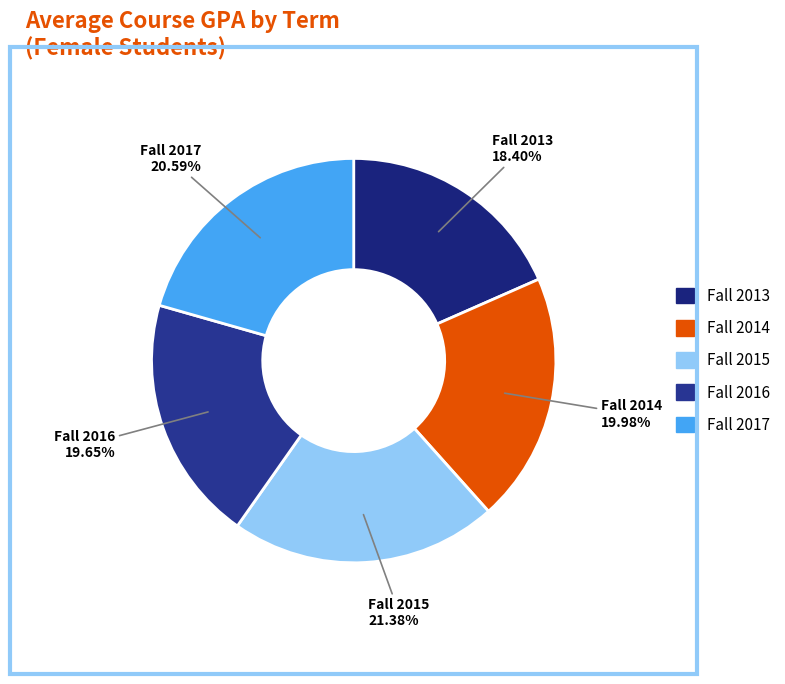

To the nearest percent, what is the average slice percentage?

20%